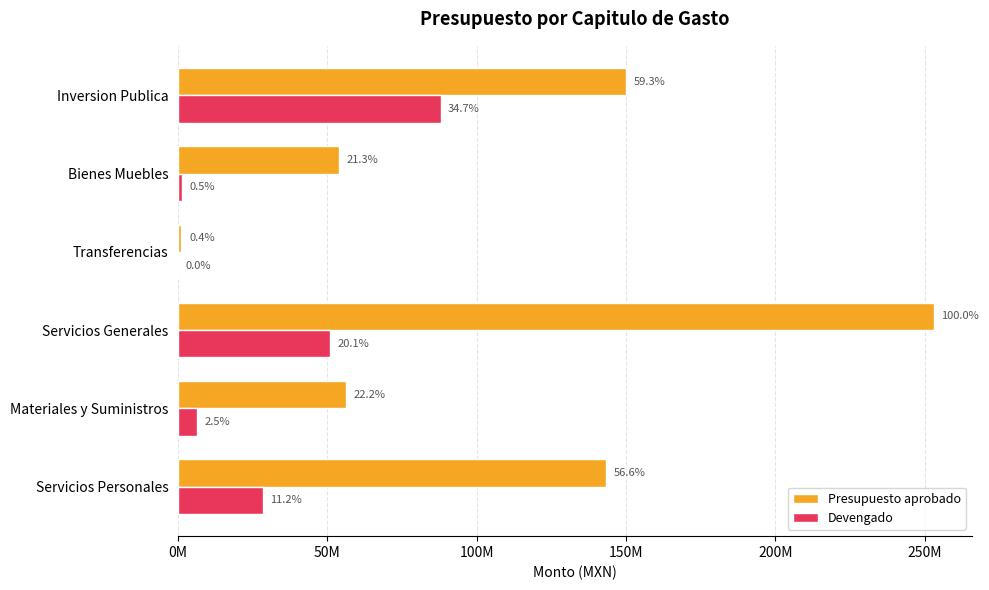

What are all the series names shown in the legend?

Presupuesto aprobado, Devengado